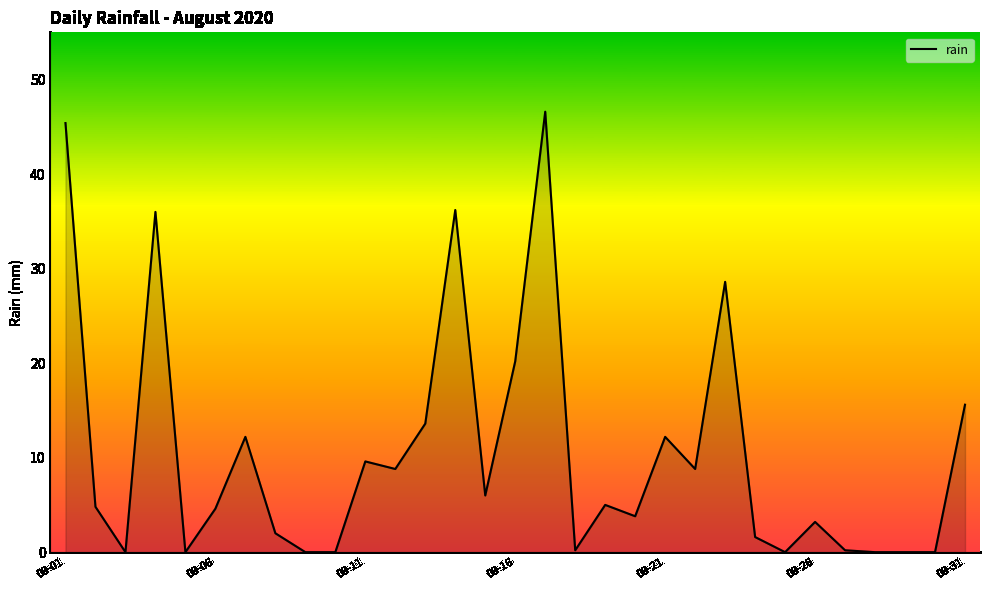

What is the maximum value shown in the chart?

46.6